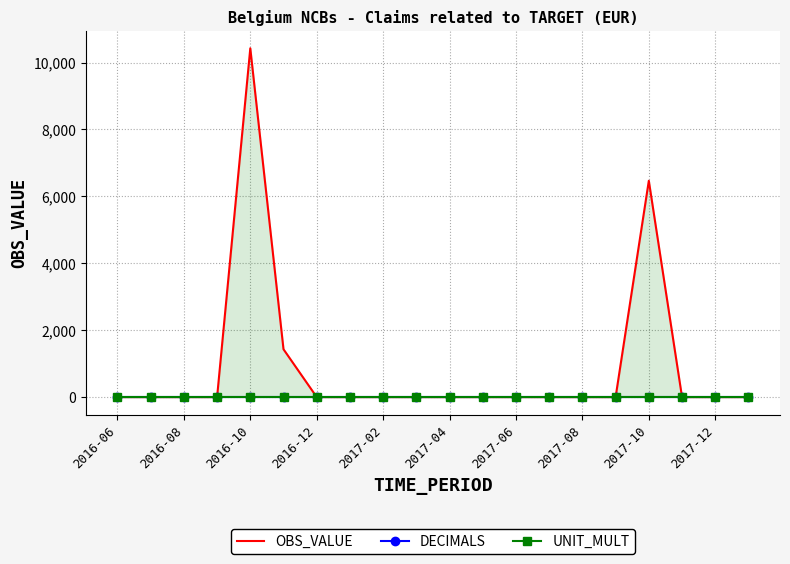

How many lines are shown in the chart?

3